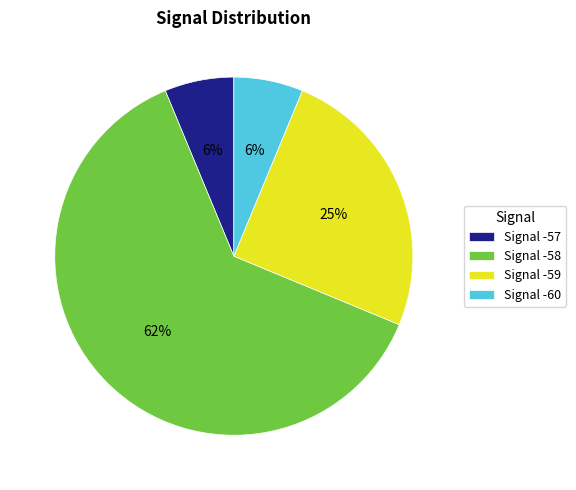

How many segments does this pie chart have?

4